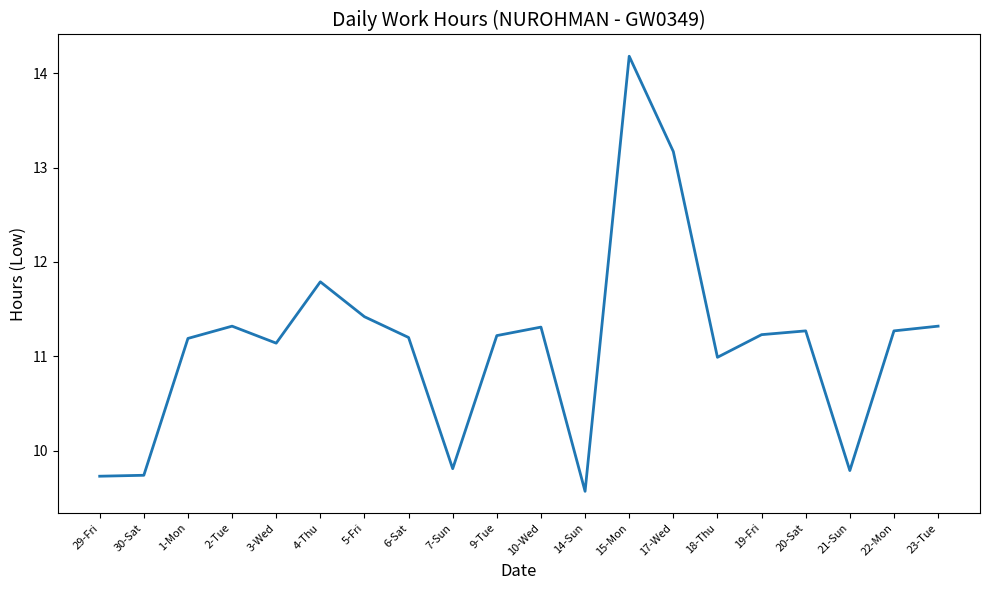

Reading left to right, transcribe all the data shown in this chart.

29-Fri=9.7	30-Sat=9.7	1-Mon=11.2	2-Tue=11.3	3-Wed=11.1	4-Thu=11.8	5-Fri=11.4	6-Sat=11.2	7-Sun=9.8	9-Tue=11.2	10-Wed=11.3	14-Sun=9.6	15-Mon=14.2	17-Wed=13.2	18-Thu=11.0	19-Fri=11.2	20-Sat=11.3	21-Sun=9.8	22-Mon=11.3	23-Tue=11.3